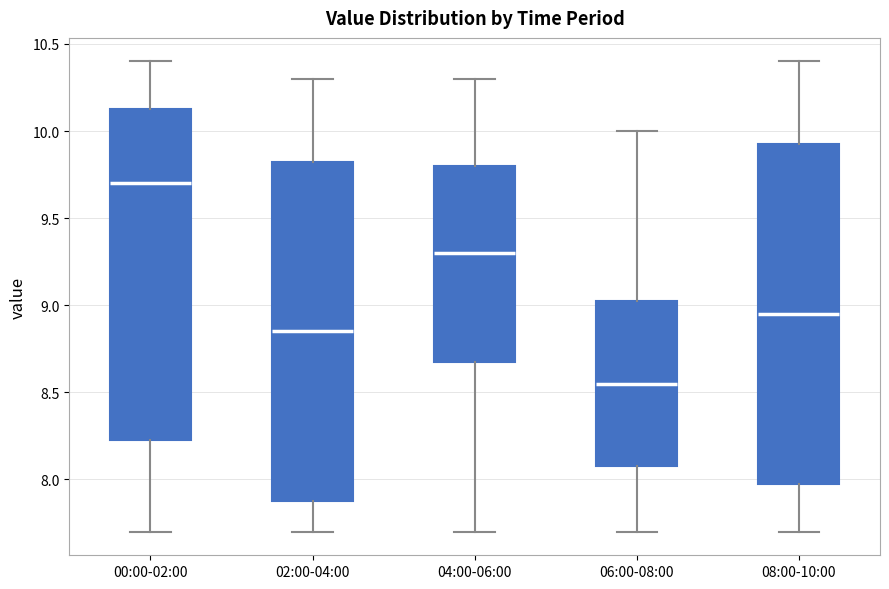

Which box's median line is the lowest?

06:00-08:00